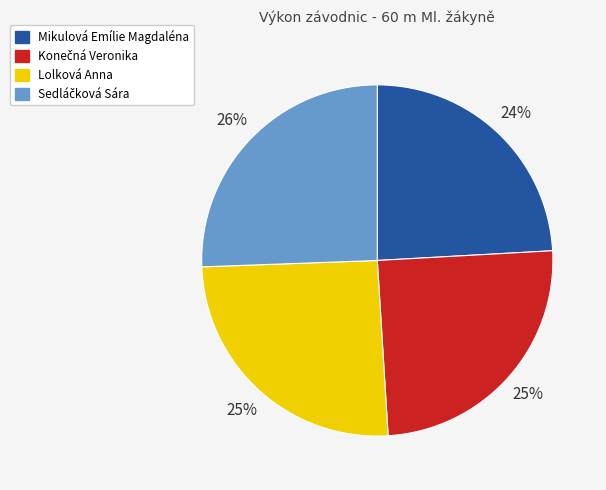

To the nearest percent, what is the average slice percentage?

25%